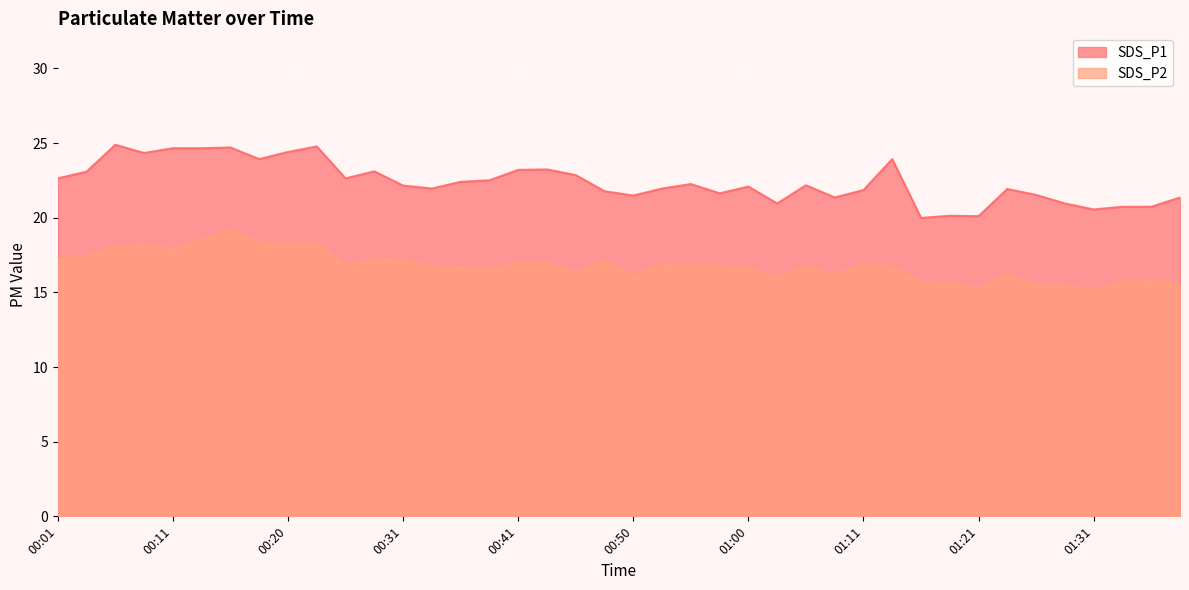

At which label is SDS_P1 closest to 22?

00:33